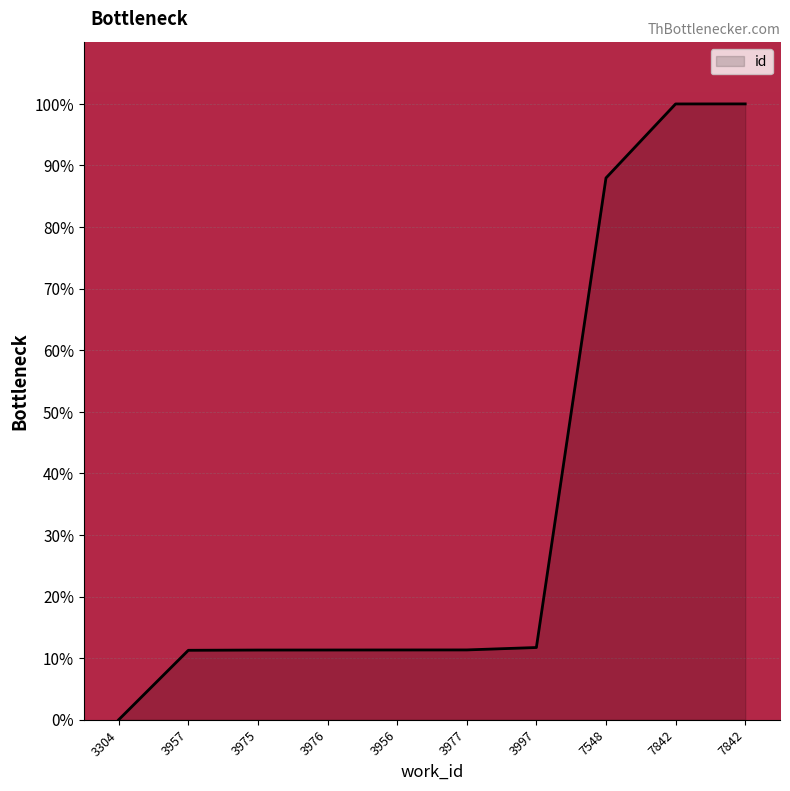

How many lines are shown in the chart?

1